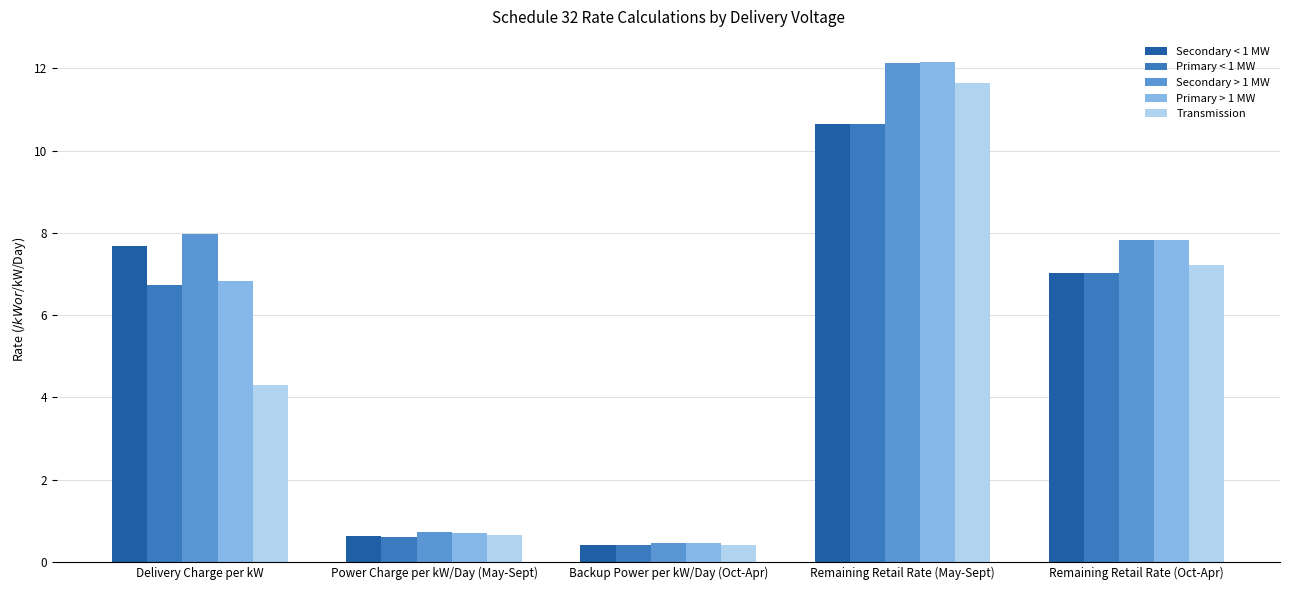

At which category is the sum across all series the highest?

Remaining Retail Rate (May-Sept)